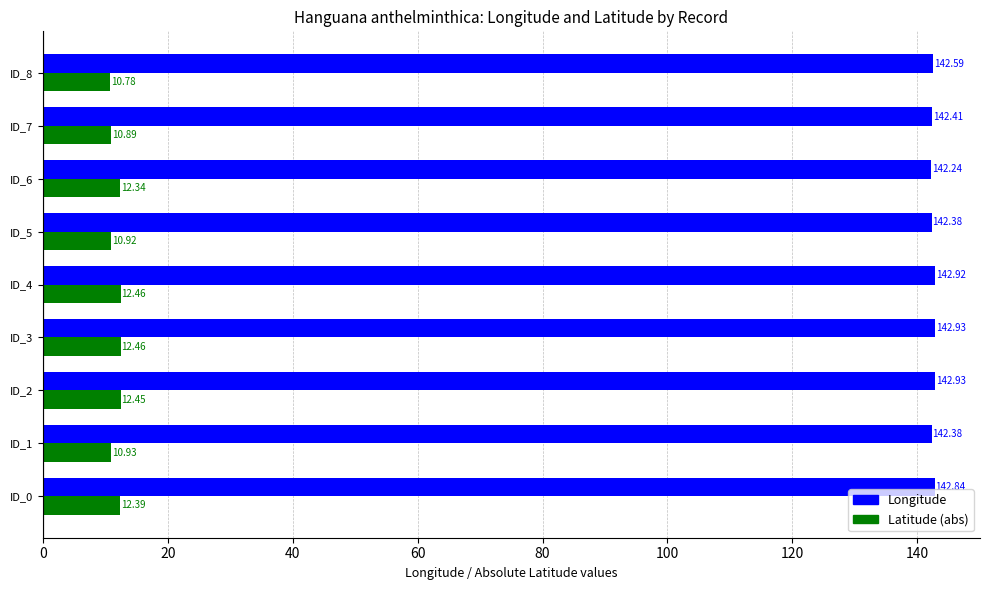

Rank the series at ID_1 from highest to lowest value.

Longitude, Latitude (abs)